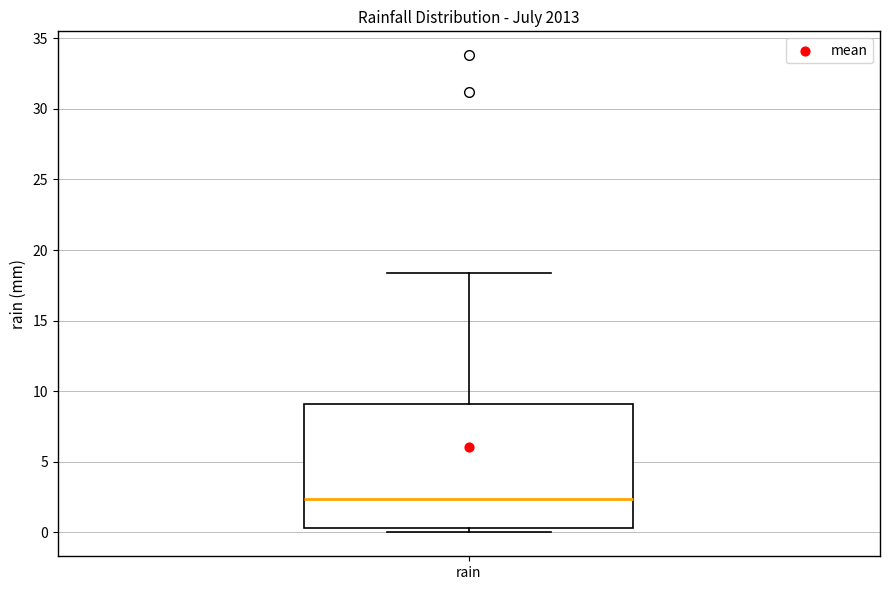

Read this box plot against the y-axis: the position of the median line, the range covered by the box, and the ends of both whiskers. The values are not printed on the chart, so give them approximately, as read against the axis.

median 2.5, box 0.5 to 9.0, whiskers 0.0 to 18.5